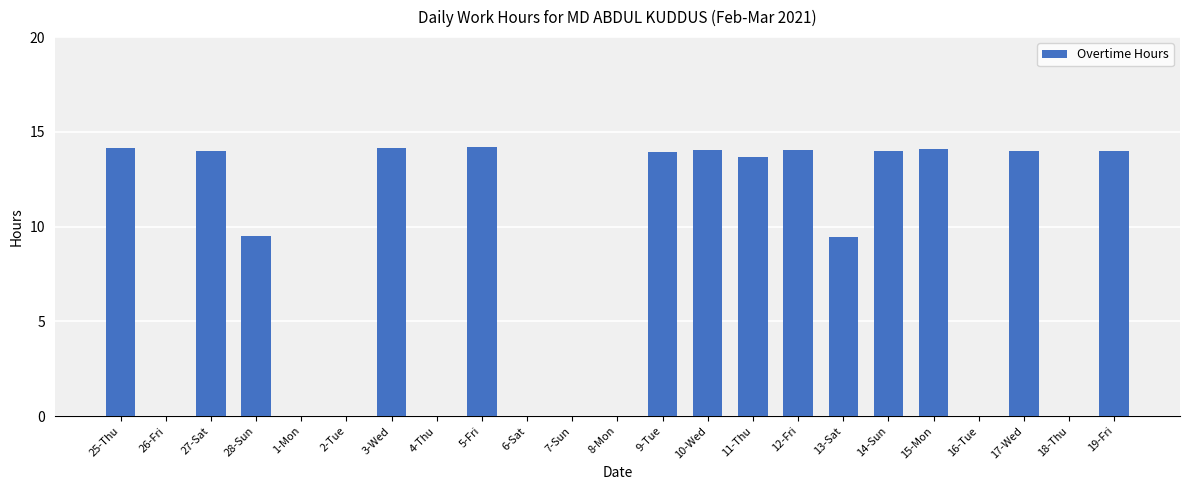

At which label does the data first exceed 13?

25-Thu